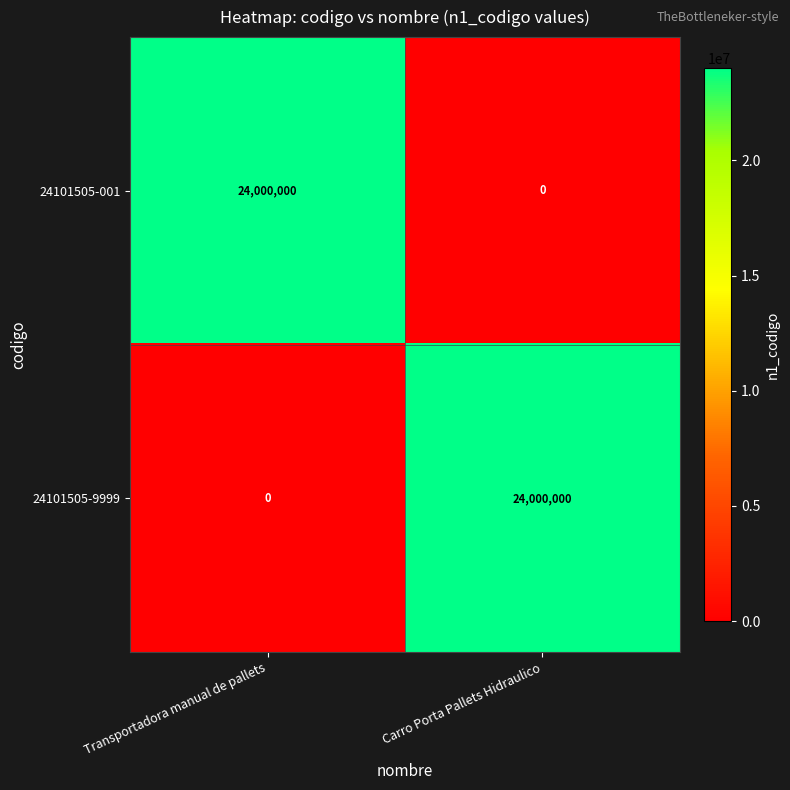

What is the average value of the 24101505-9999 series?

12000000